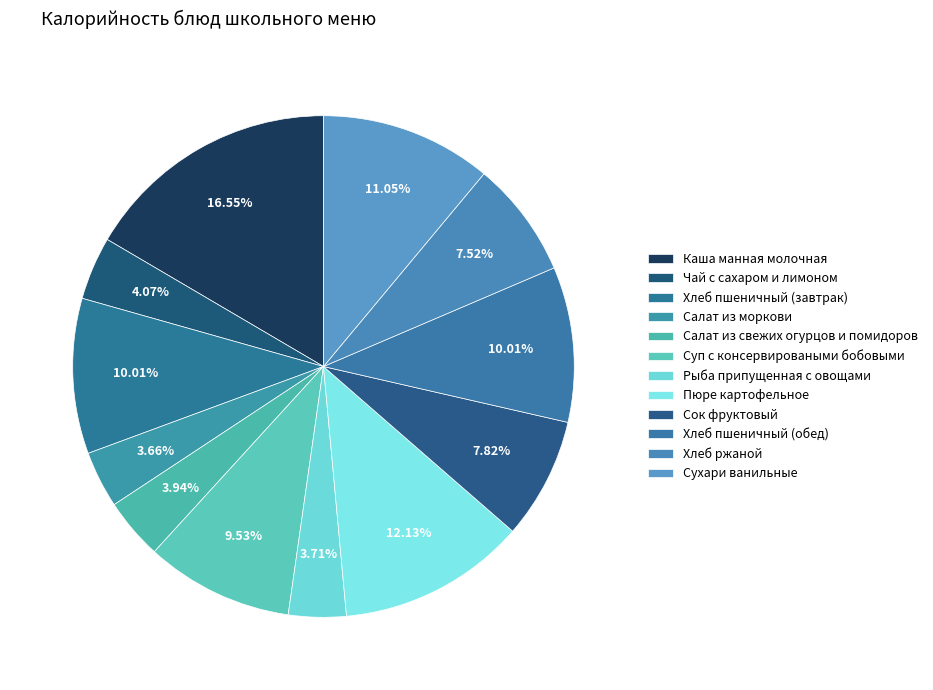

How many segments does this pie chart have?

12